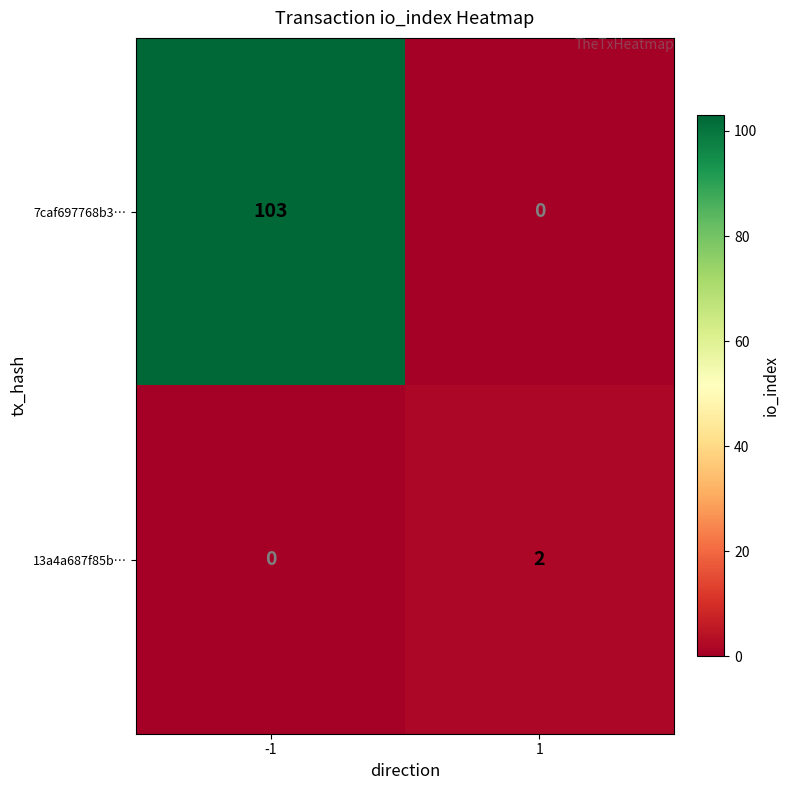

What is the total value across all series at 1?

2